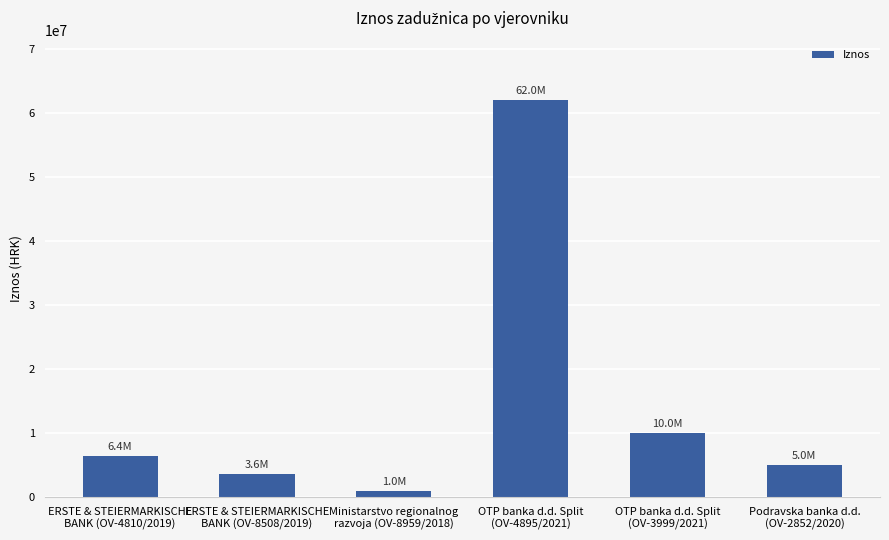

What is the label of the 4th bar from the left?

OTP banka d.d. Split
(OV-4895/2021)